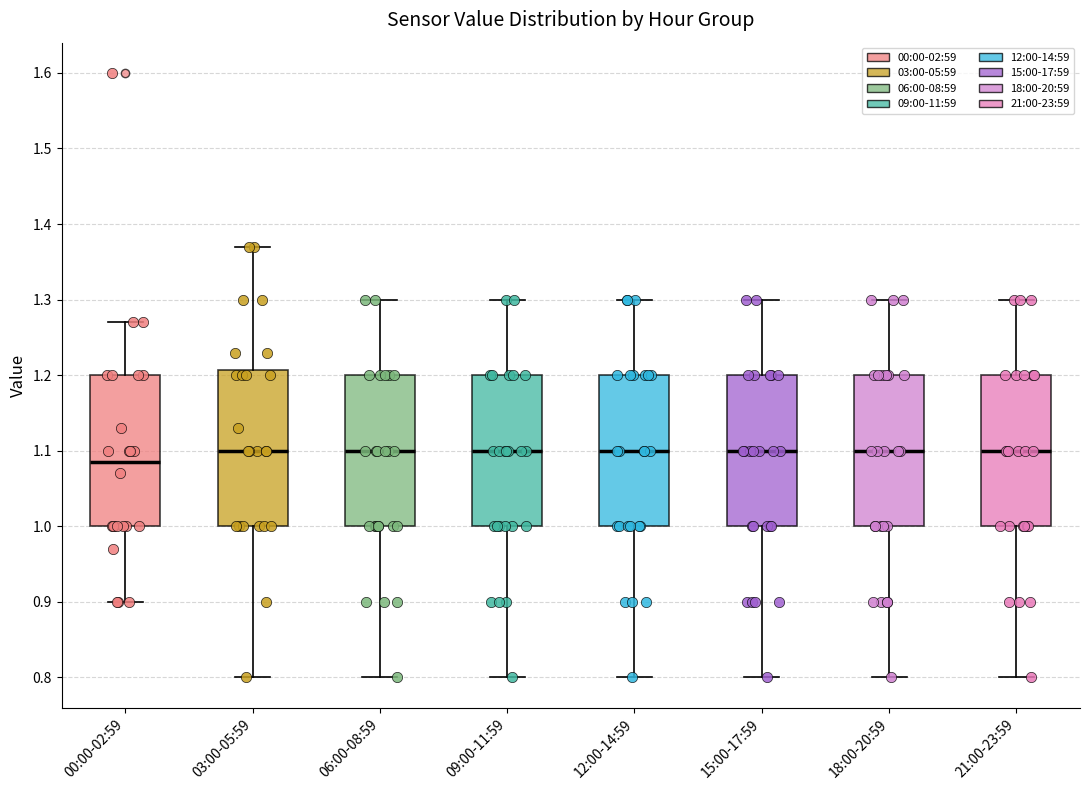

Where is the upper edge of the box for 18:00-20:59 on the y-axis? The values are not printed on the chart, so give them approximately, as read against the axis.

1.20